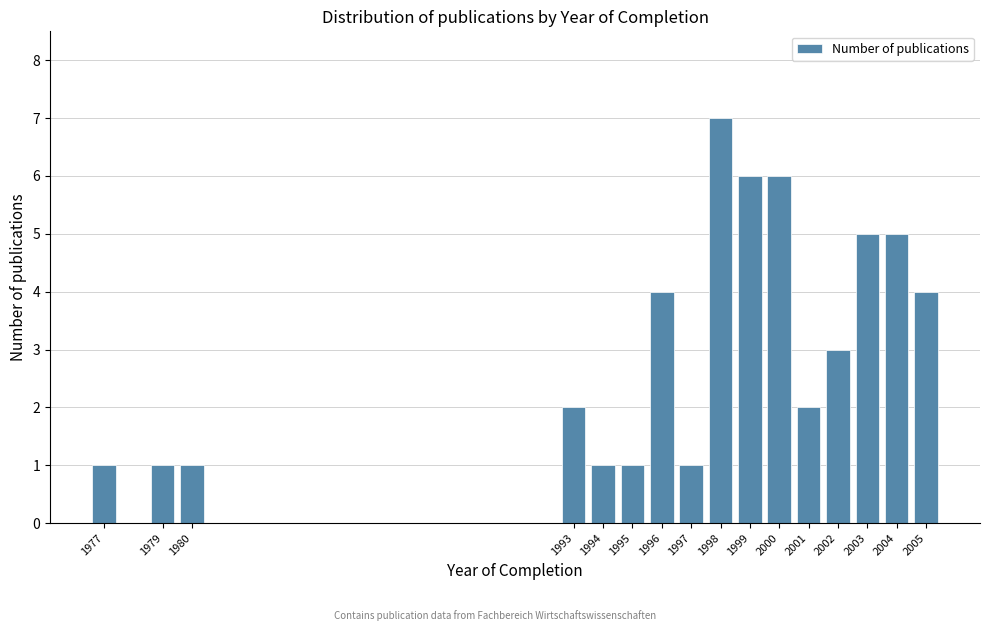

Reading right to left, extract all data points from this chart.

4	5	5	3	2	6	6	7	1	4	1	1	2	1	1	1